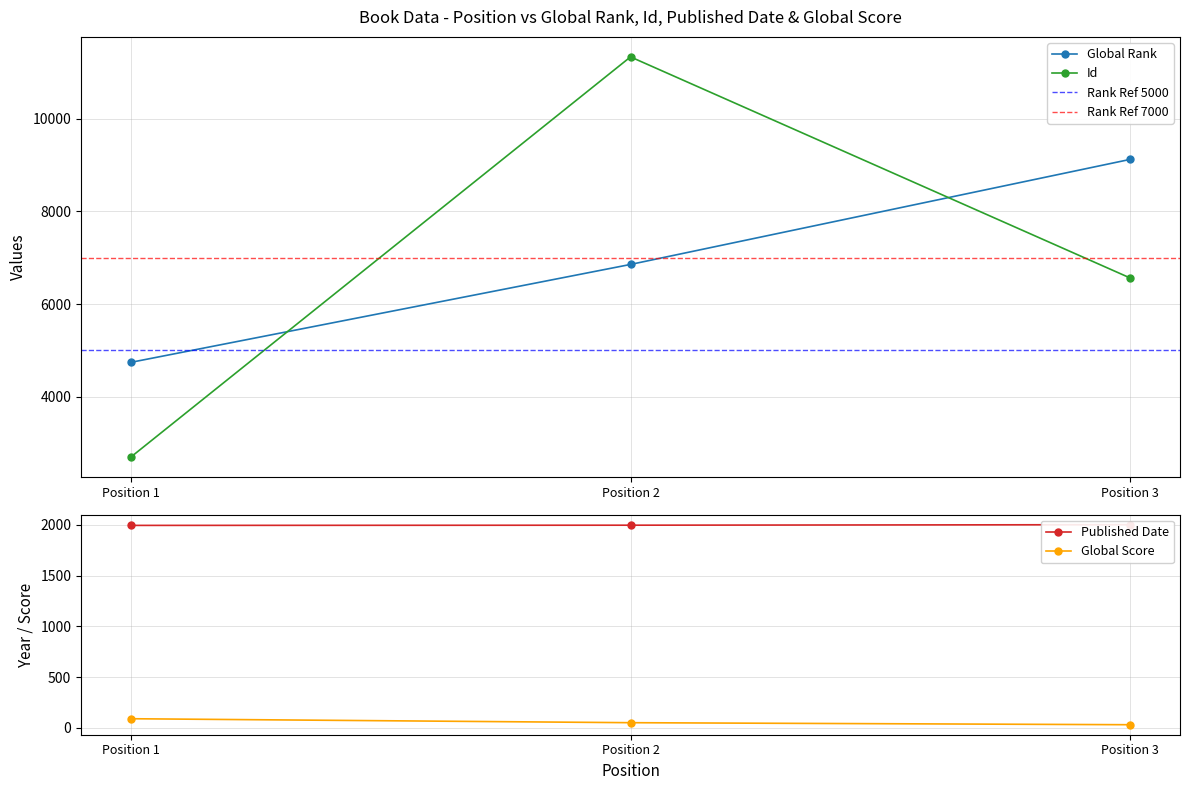

What is the value of the Published Date point at the 3rd from the left?

2001